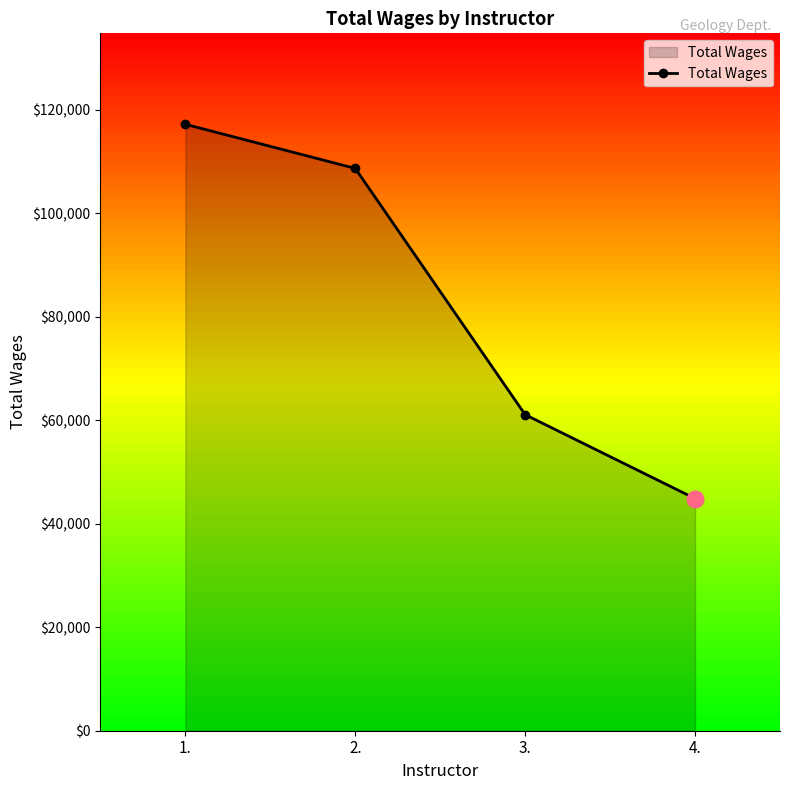

What is the sum of the values at 4. and 1.?

162069